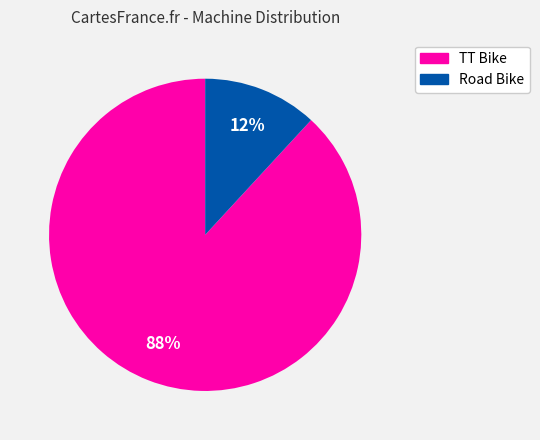

Does any single category account for the majority?

Yes